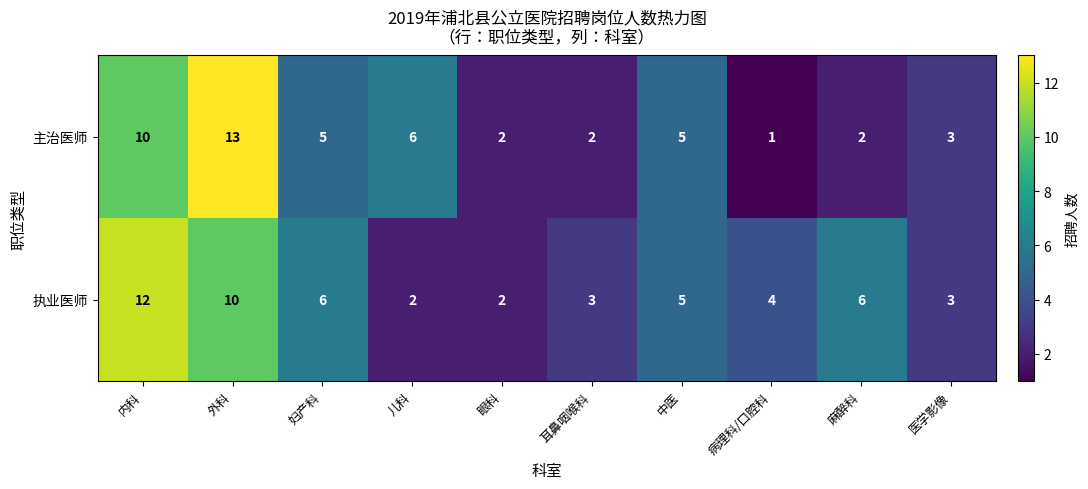

Is the value of 主治医师 at 妇产科 greater than the value of 执业医师 at 麻醉科?

No